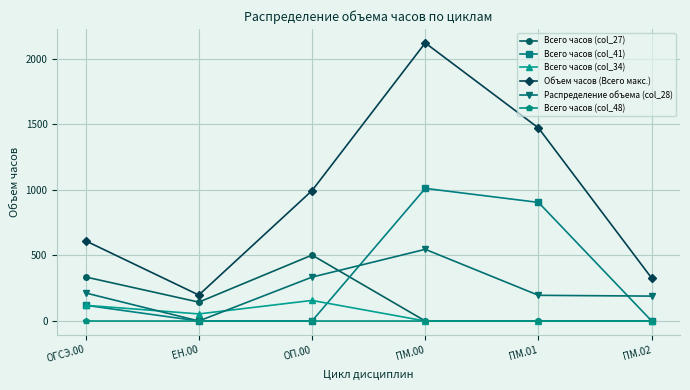

True or false: Всего часов (col_48) and Объем часов (Всего макс.) cross at least once.

False